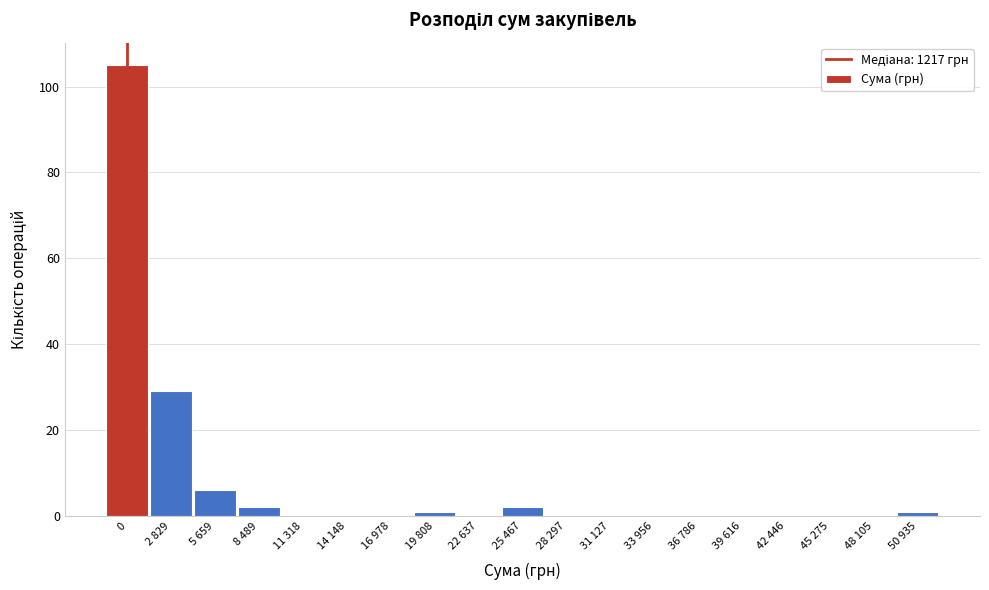

Reading left to right, extract all data points from this chart.

0=105	2 829=29	5 659=6	8 489=2	11 318=0	14 148=0	16 978=0	19 808=1	22 637=0	25 467=2	28 297=0	31 127=0	33 956=0	36 786=0	39 616=0	42 446=0	45 275=0	48 105=0	50 935=1